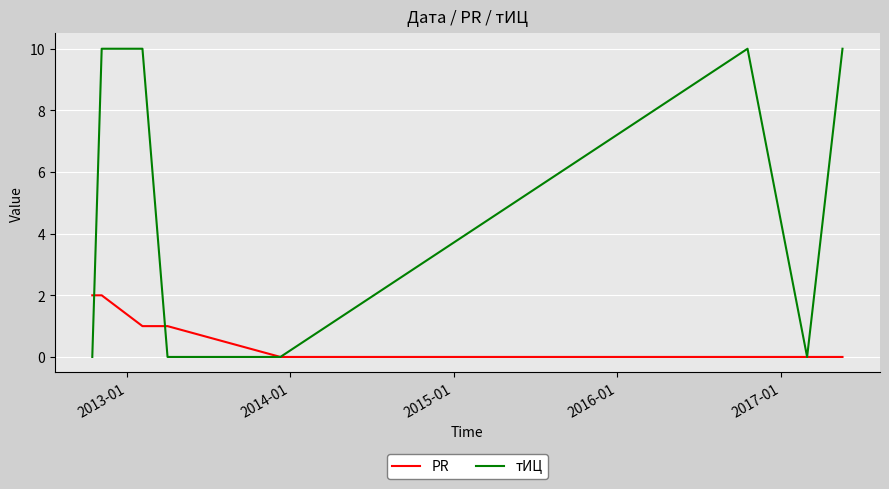

What is the maximum value shown in the chart?

10